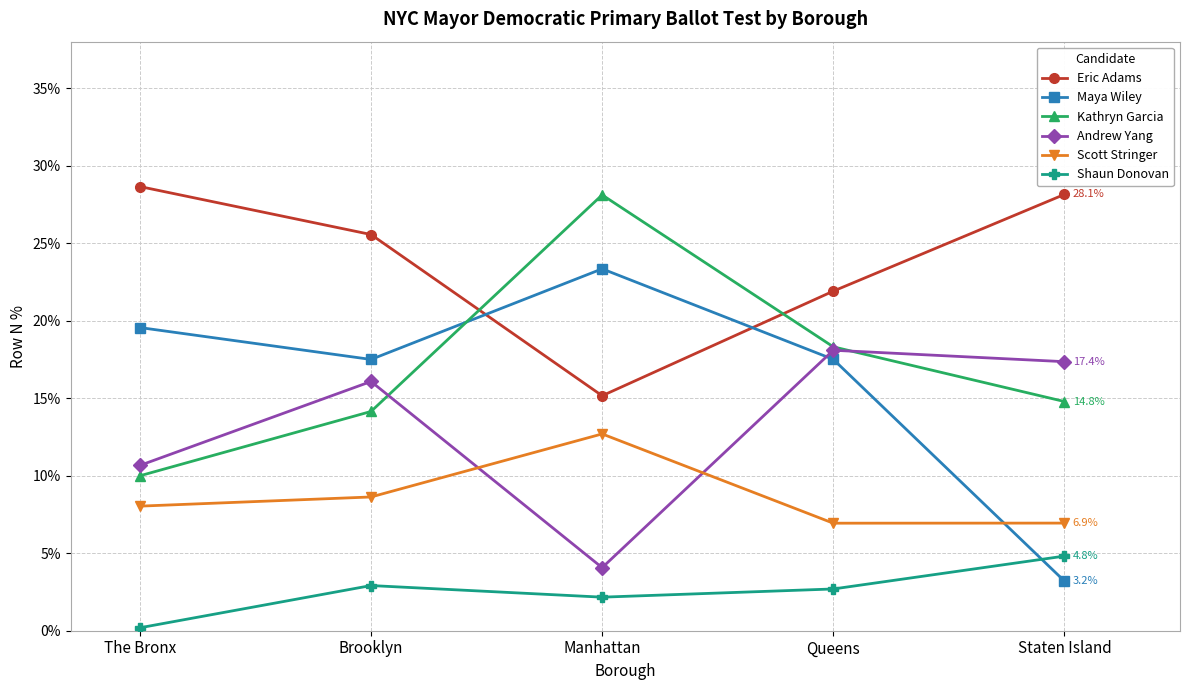

What are all the series names shown in the legend?

Eric Adams, Maya Wiley, Kathryn Garcia, Andrew Yang, Scott Stringer, Shaun Donovan